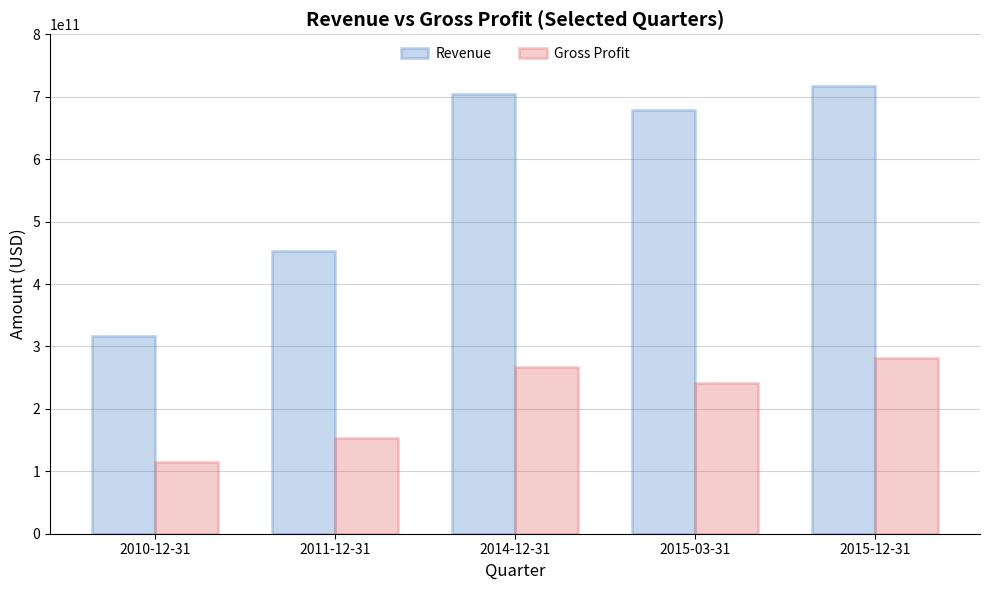

Which series has the largest total across all categories?

Revenue